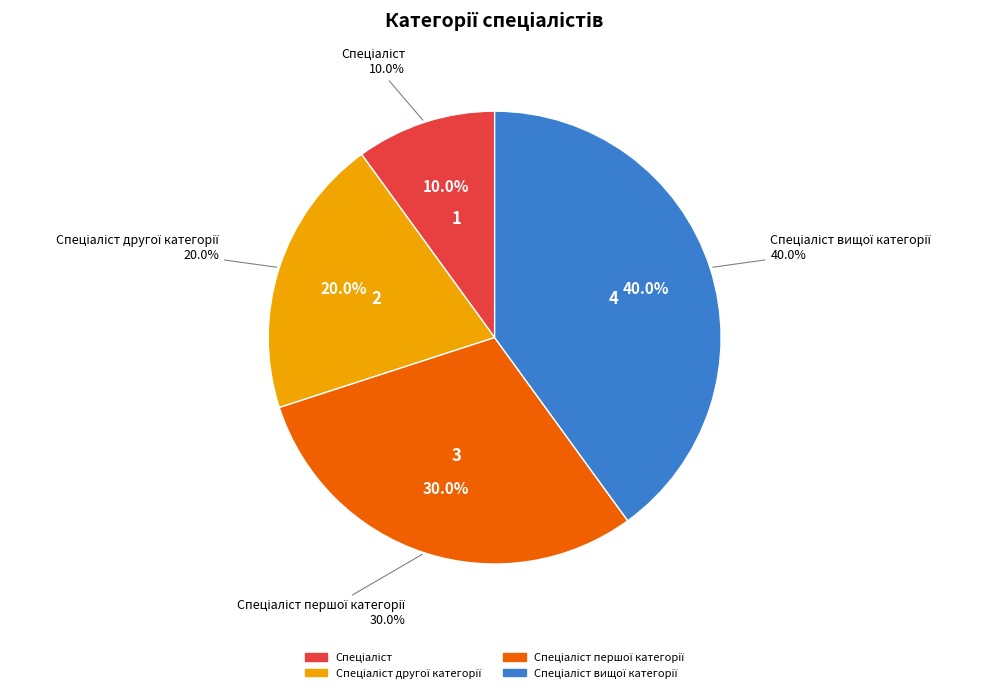

To the nearest percent, what is the average slice percentage?

25%